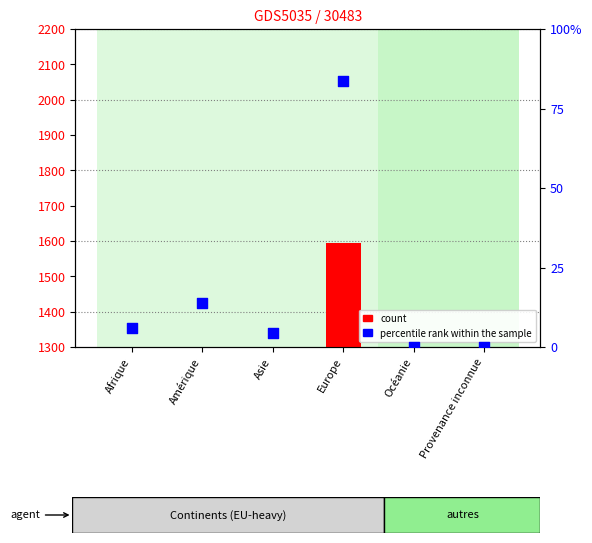

Is the value of percentile rank within the sample at Provenance inconnue greater than the value of count at Provenance inconnue?

Yes